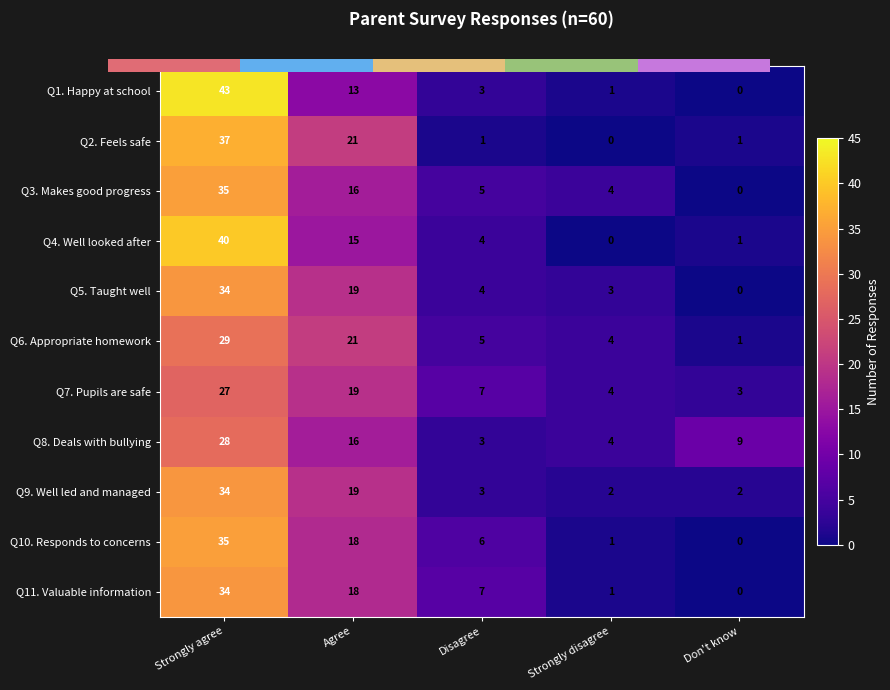

What is the sum of the Q2. Feels safe values at Don't know and Strongly agree?

38